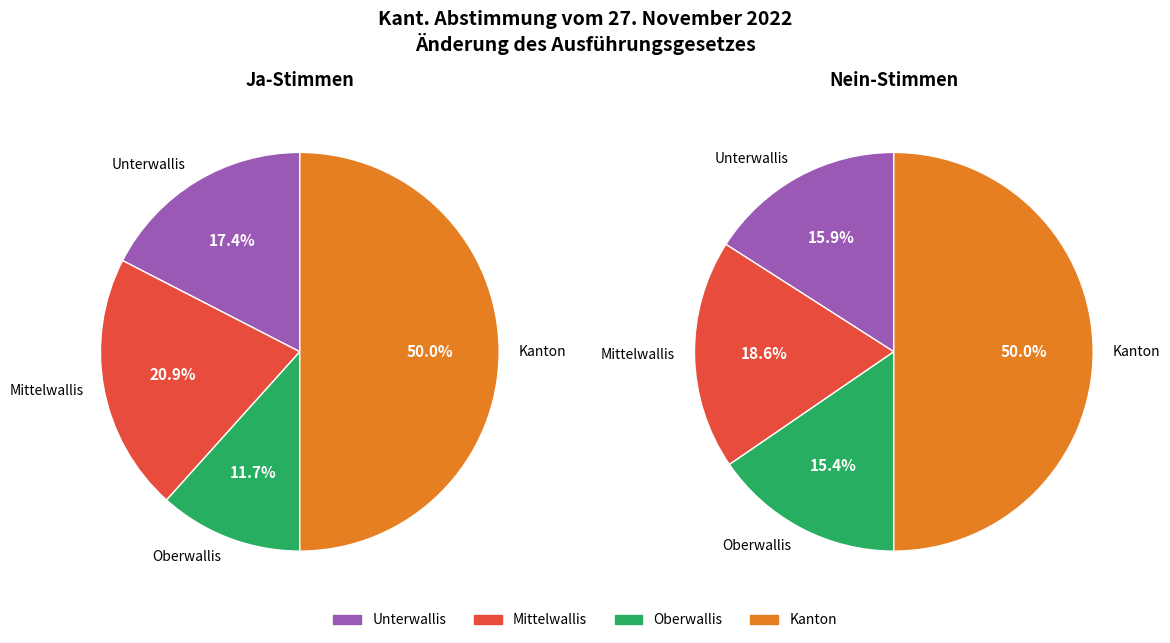

To the nearest percent, what is the difference between the largest and smallest slice percentages?

35%